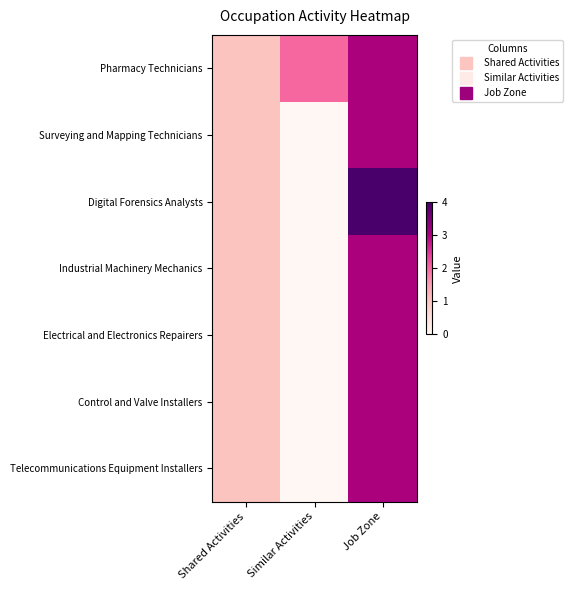

How many data points does each series have?

3